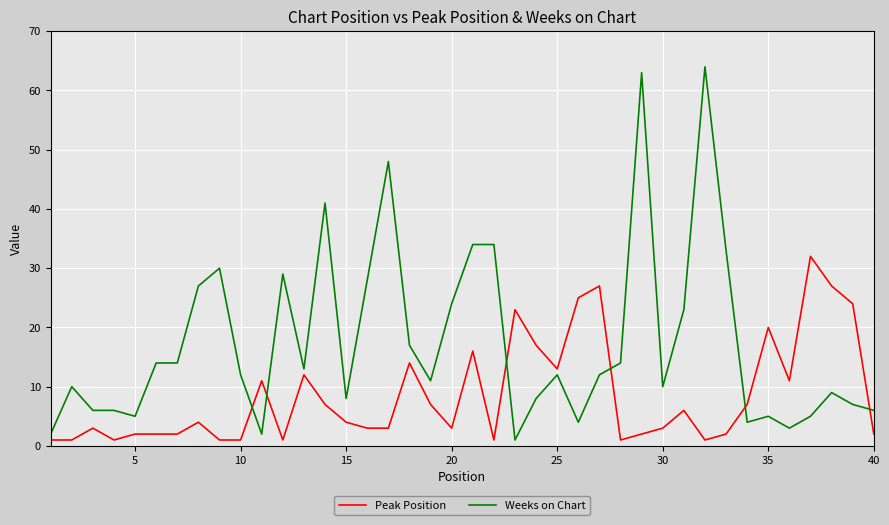

Which series has the largest total across all categories?

Weeks on Chart